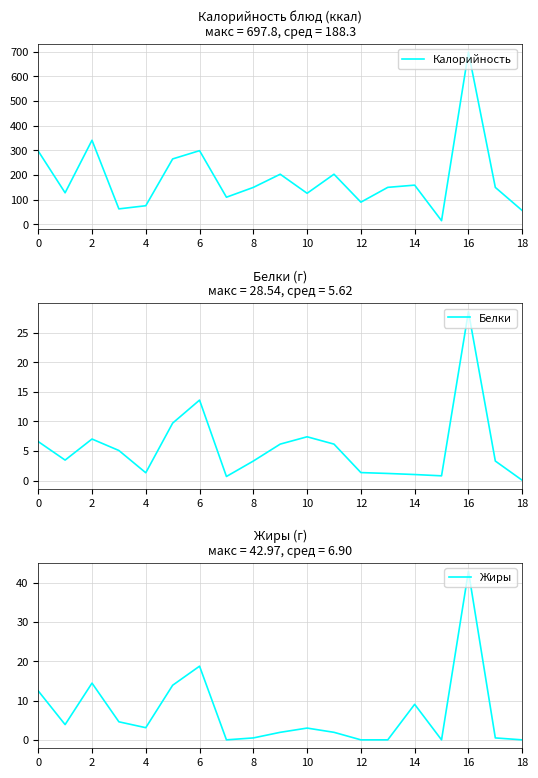

Does the chart have visible grid lines?

Yes